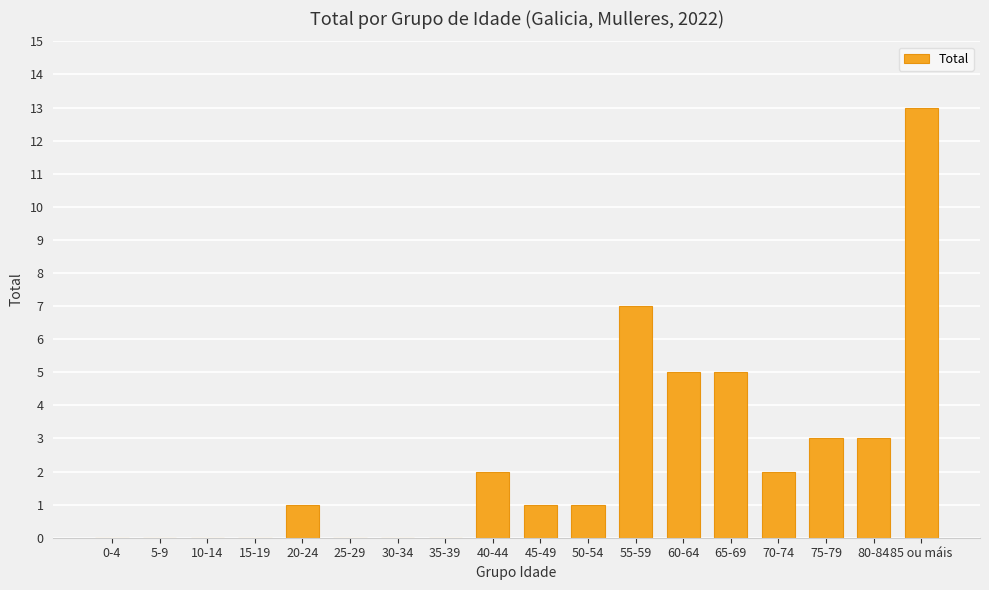

What is the greatest value displayed?

13